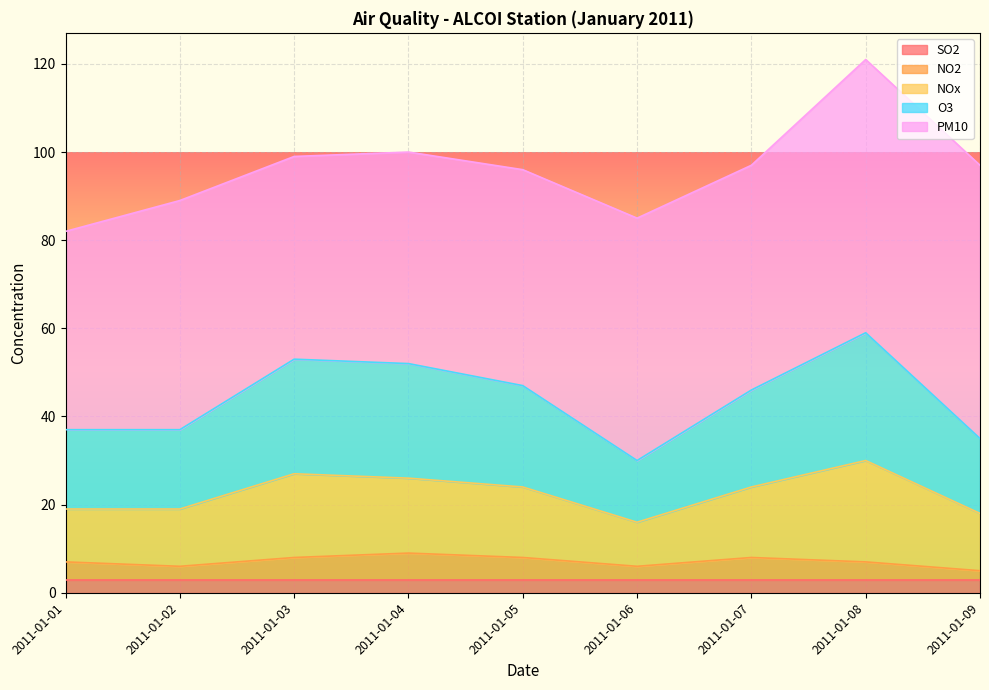

What is the difference between the highest and lowest values at 2011-01-05?

46